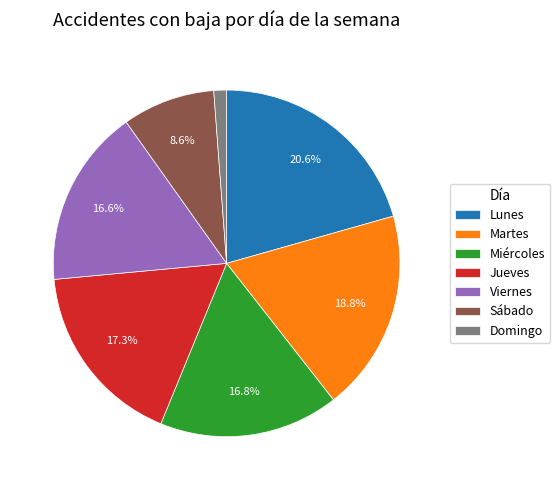

Between Domingo and Miércoles, which is larger?

Miércoles